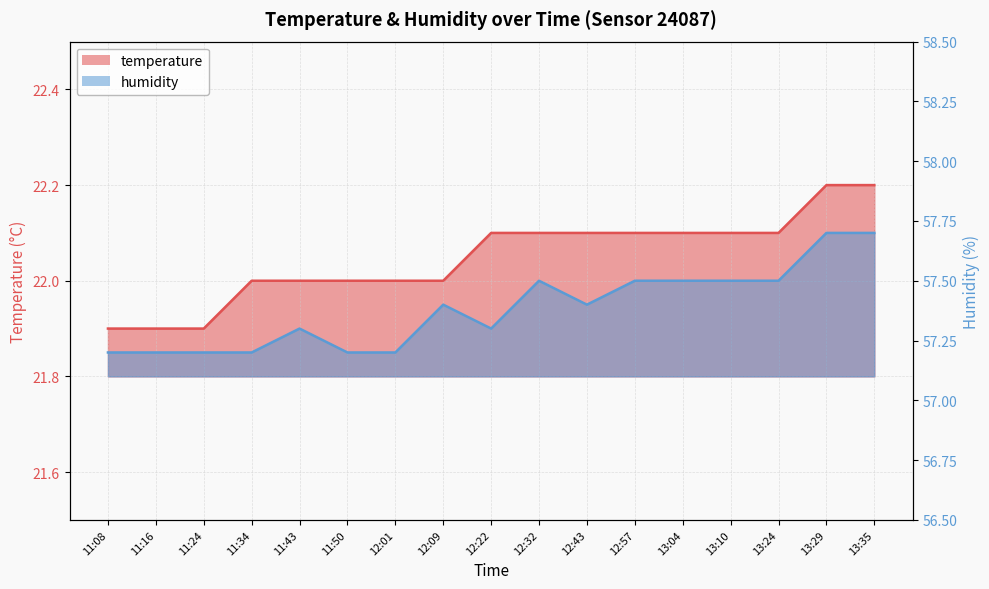

Reading left to right, what are all the values shown in this chart?

temperature: 11:08=21.9	11:16=21.9	11:24=21.9	11:34=22.0	11:43=22.0	11:50=22.0	12:01=22.0	12:09=22.0	12:22=22.1	12:32=22.1	12:43=22.1	12:57=22.1	13:04=22.1	13:10=22.1	13:24=22.1	13:29=22.2	13:35=22.2
humidity: 11:08=57.2	11:16=57.2	11:24=57.2	11:34=57.2	11:43=57.3	11:50=57.2	12:01=57.2	12:09=57.4	12:22=57.3	12:32=57.5	12:43=57.4	12:57=57.5	13:04=57.5	13:10=57.5	13:24=57.5	13:29=57.7	13:35=57.7